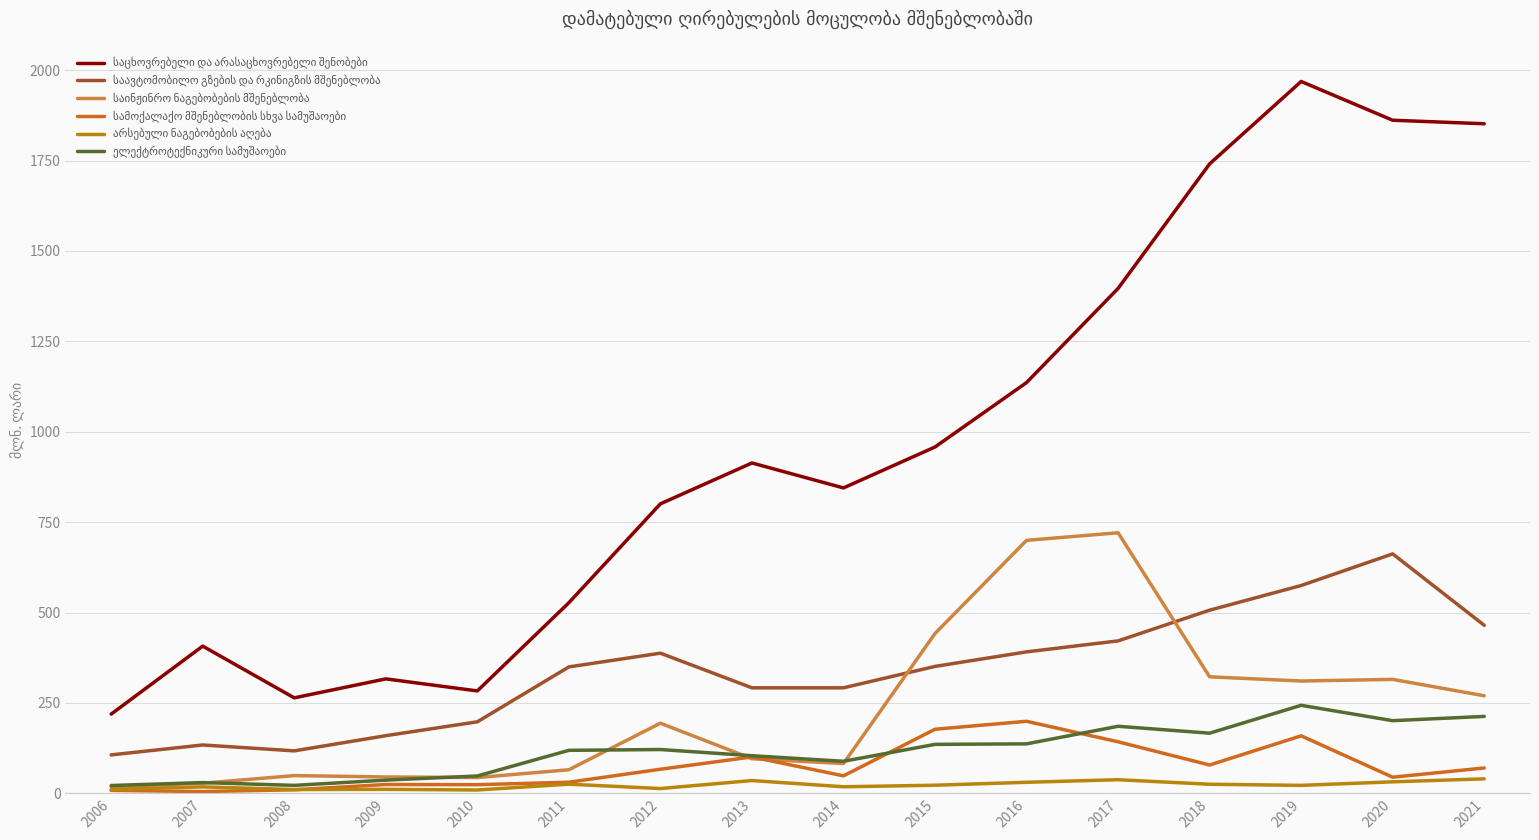

What is the maximum value shown in the chart?

1968.7